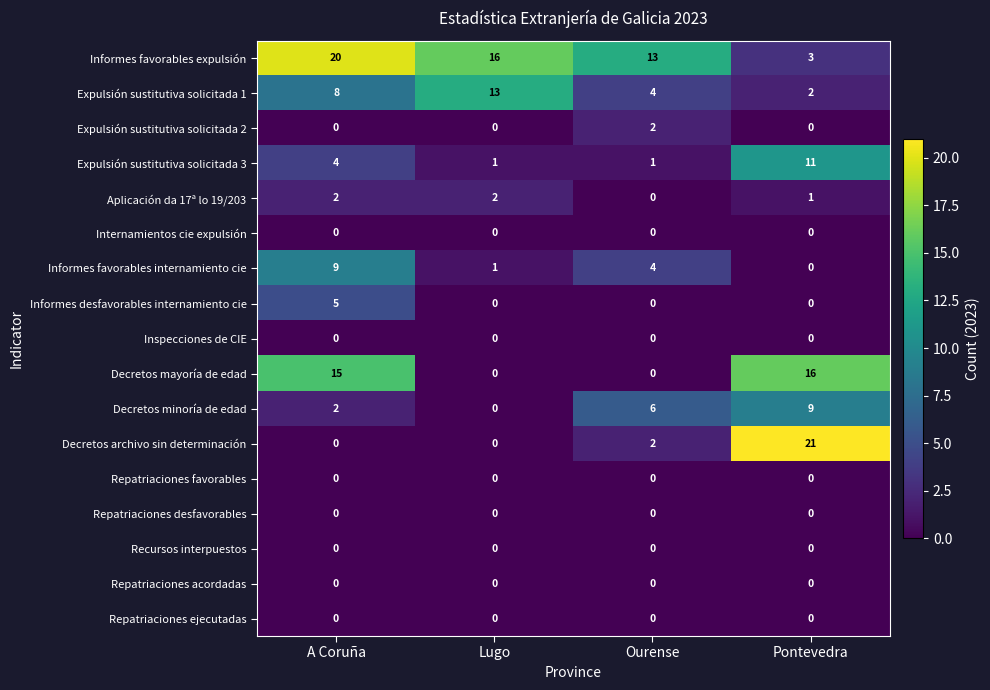

What is the average value of the Informes favorables expulsión series?

13